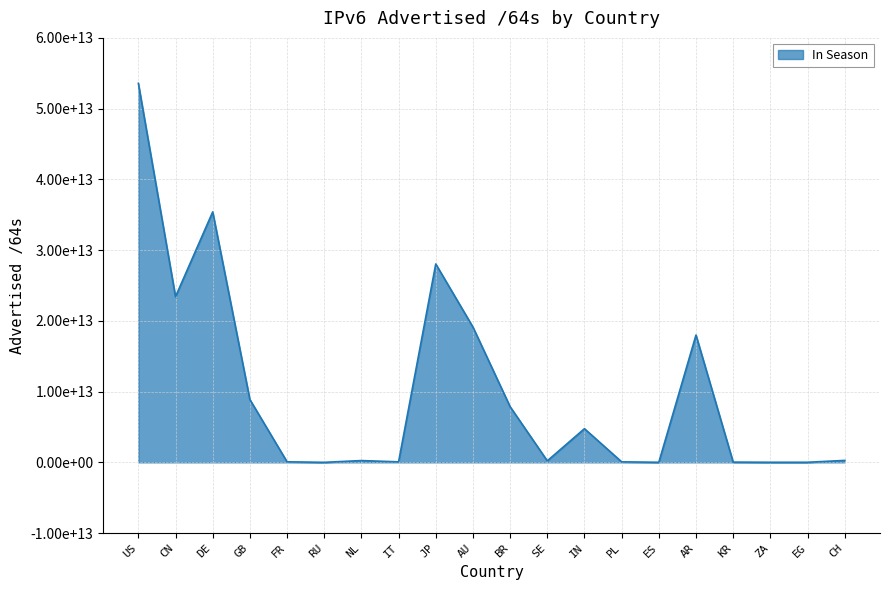

How many interior local peaks (higher than both neighbors) does the data have?

5